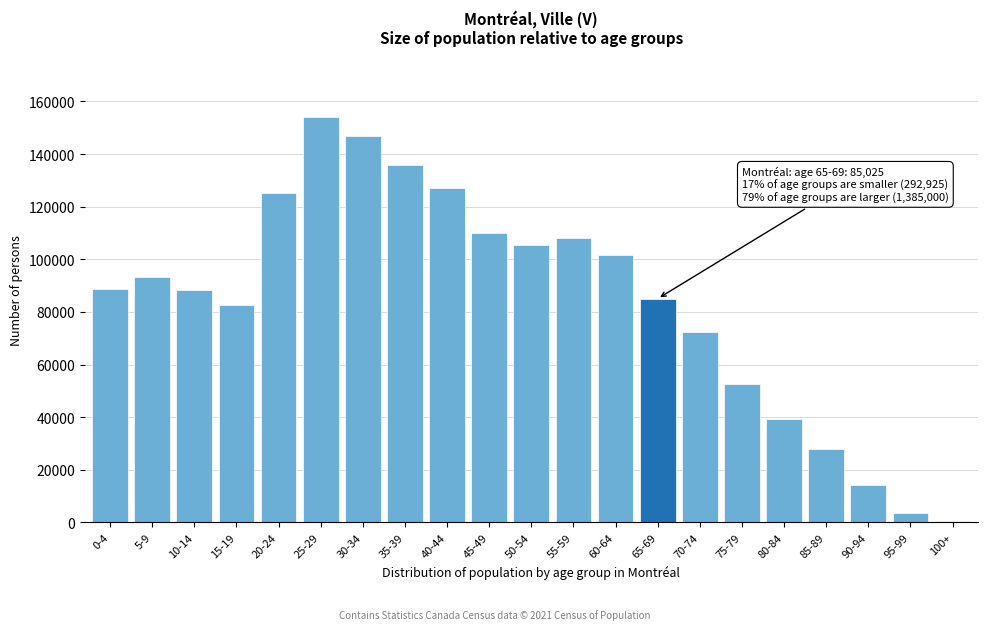

Which label corresponds to the largest value in the chart?

25-29